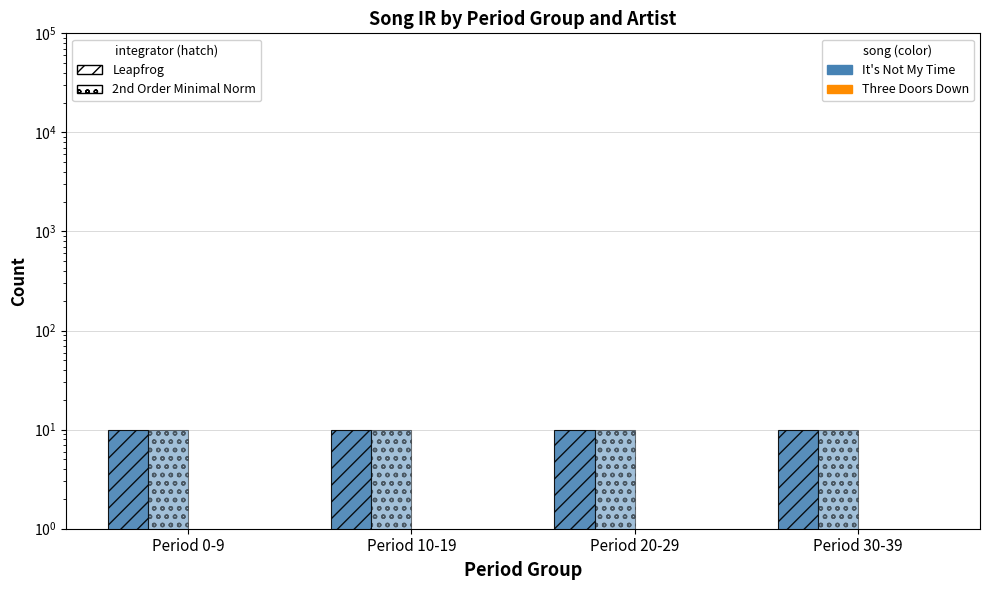

Between Period 20-29 and Period 30-39, which series saw the biggest shift?

It's Not My Time Leapfrog